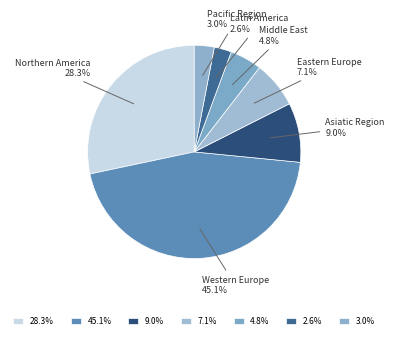

Count the number of slices in the pie.

7